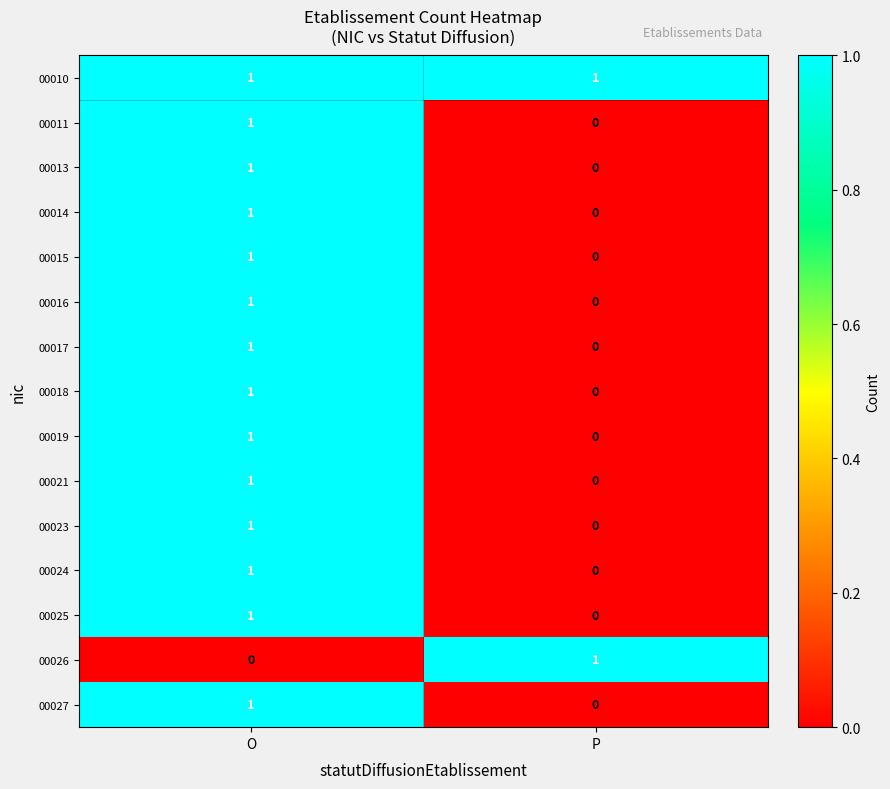

At which label is 00019 closest to 0?

P